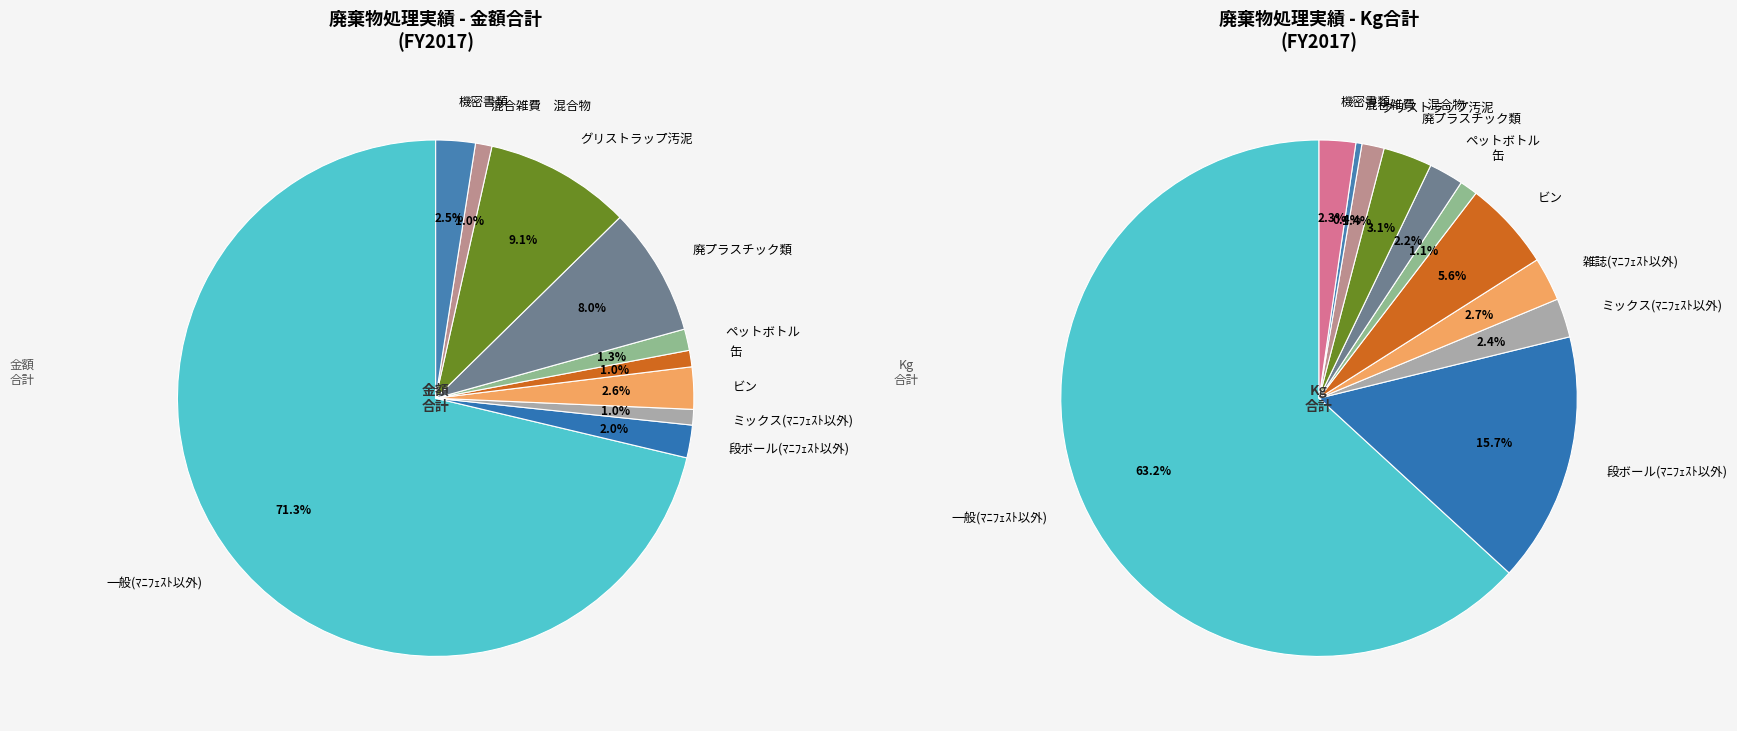

To the nearest percent, what is the difference between the ペットボトル and ガラス・陶磁器　混合物 slice percentages?

1%